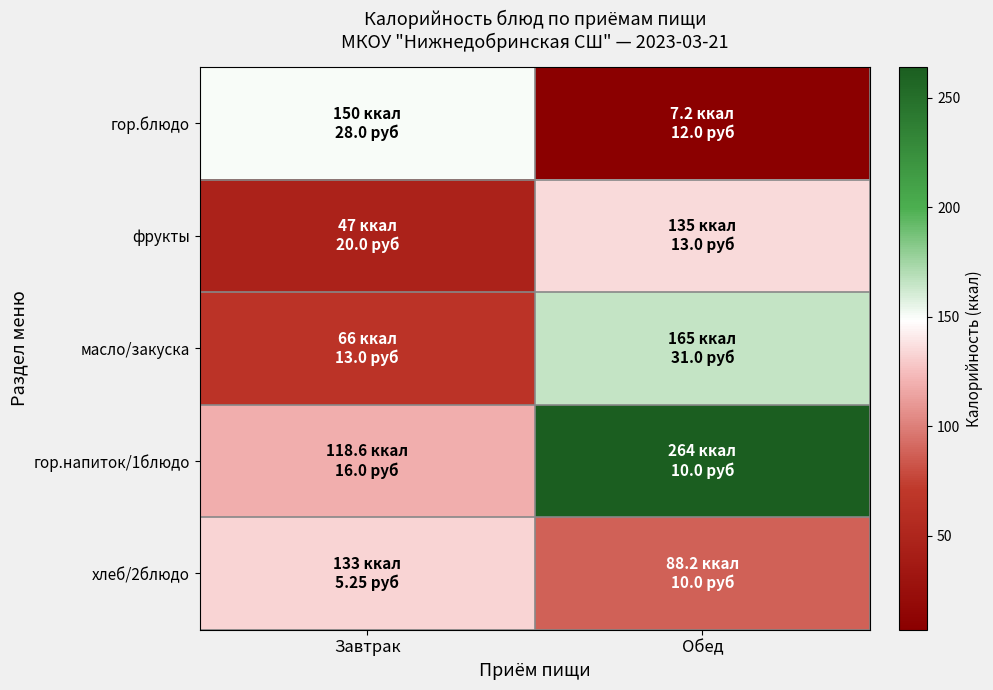

Which series has the largest range (max minus min)?

гор.напиток/1блюдо